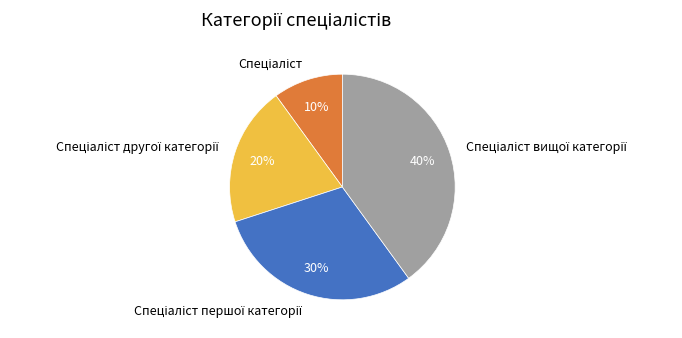

Count the number of slices in the pie.

4